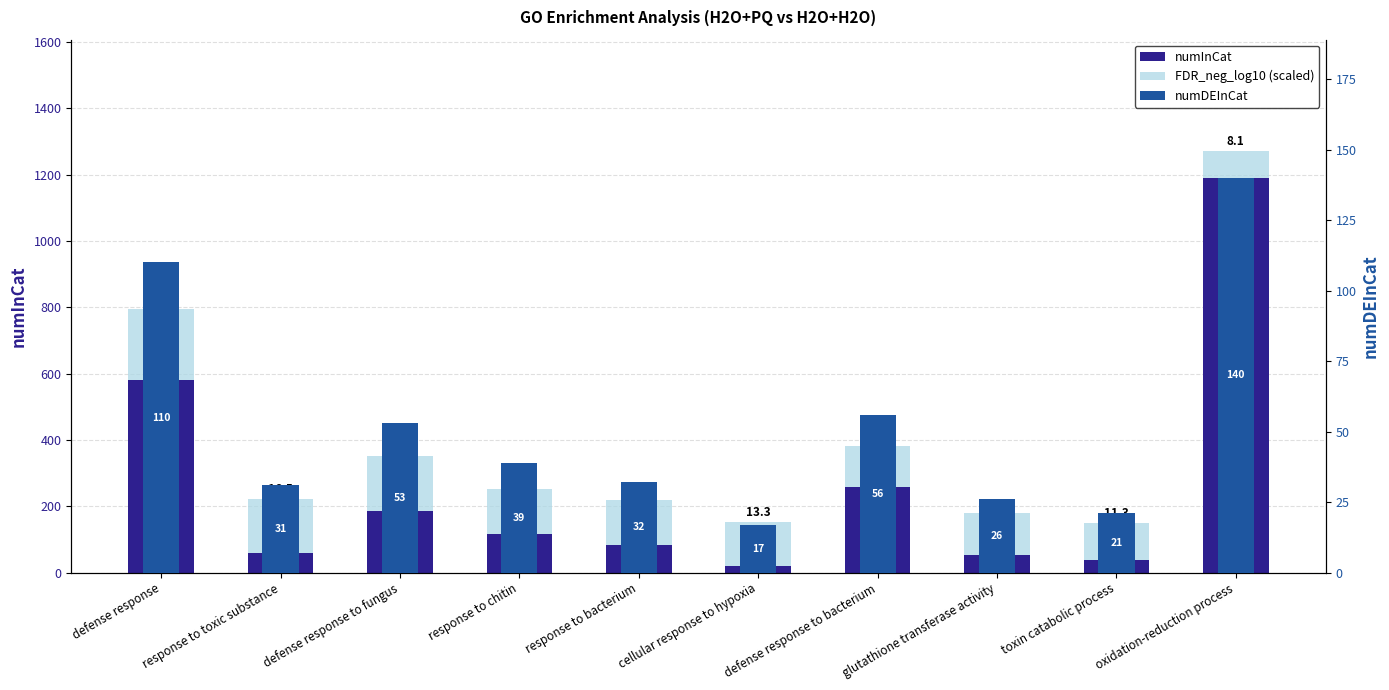

What is the value of the FDR_neg_log10 (scaled) bar at the 3rd from the left?

164.3